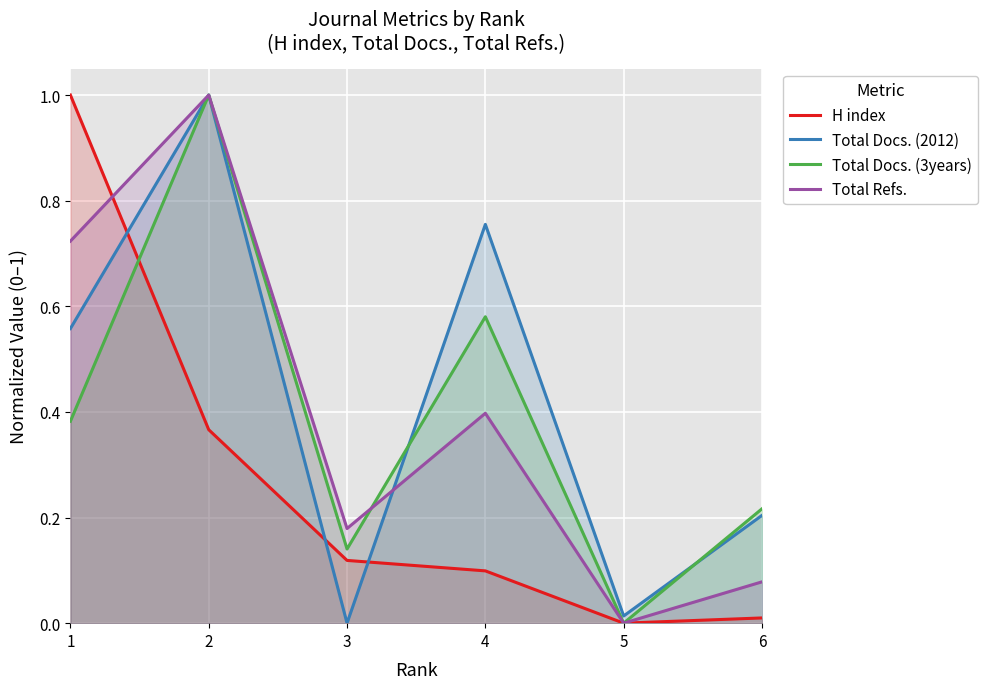

What is the value of the Total Refs. point at the 4th from the left?

0.4